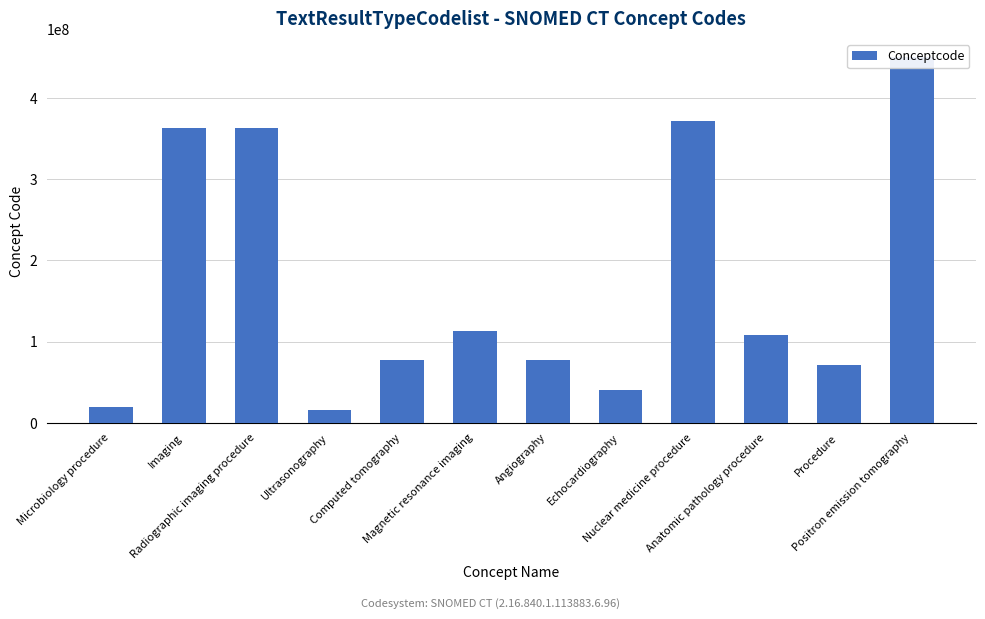

Approximately how many times larger is the value at Nuclear medicine procedure compared to Echocardiography?

9.1